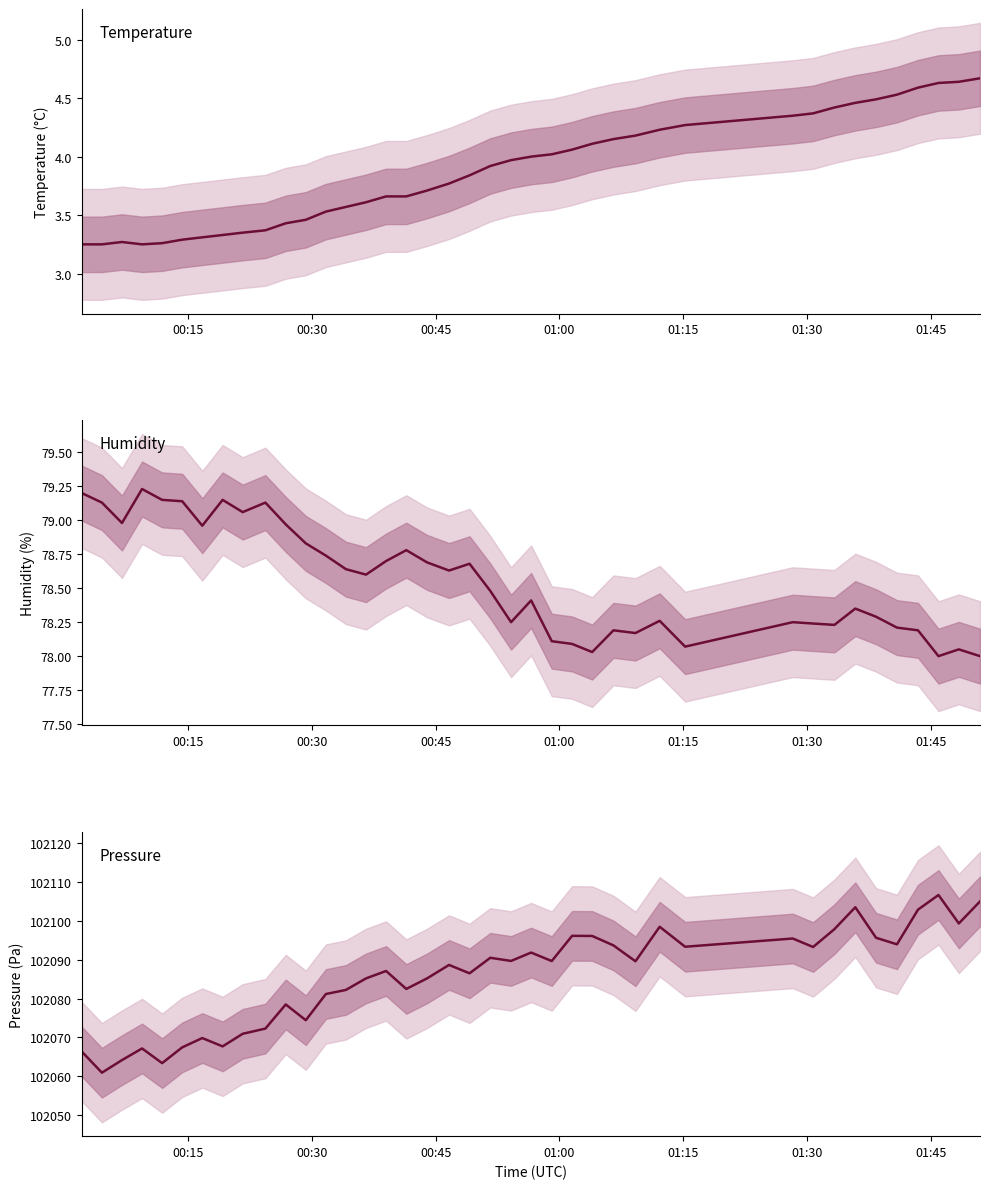

True or false: temperature and pressure intersect in this chart.

False